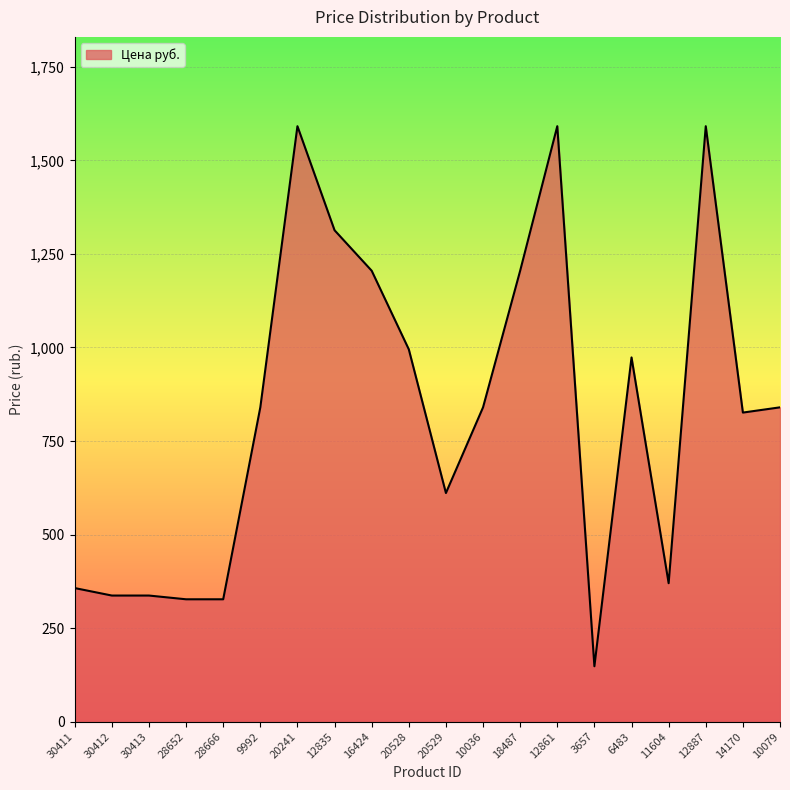

The value at 12887 is 1591.3. True or false?

True